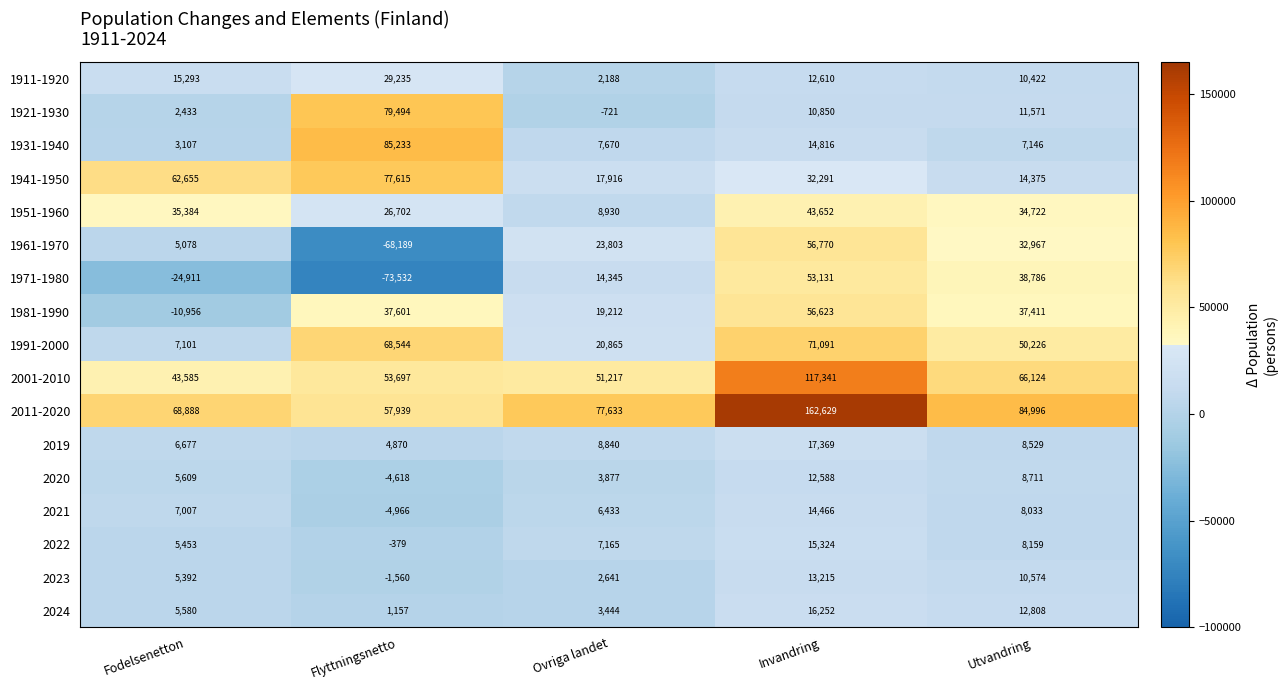

Which category has the highest value across all series?

Invandring